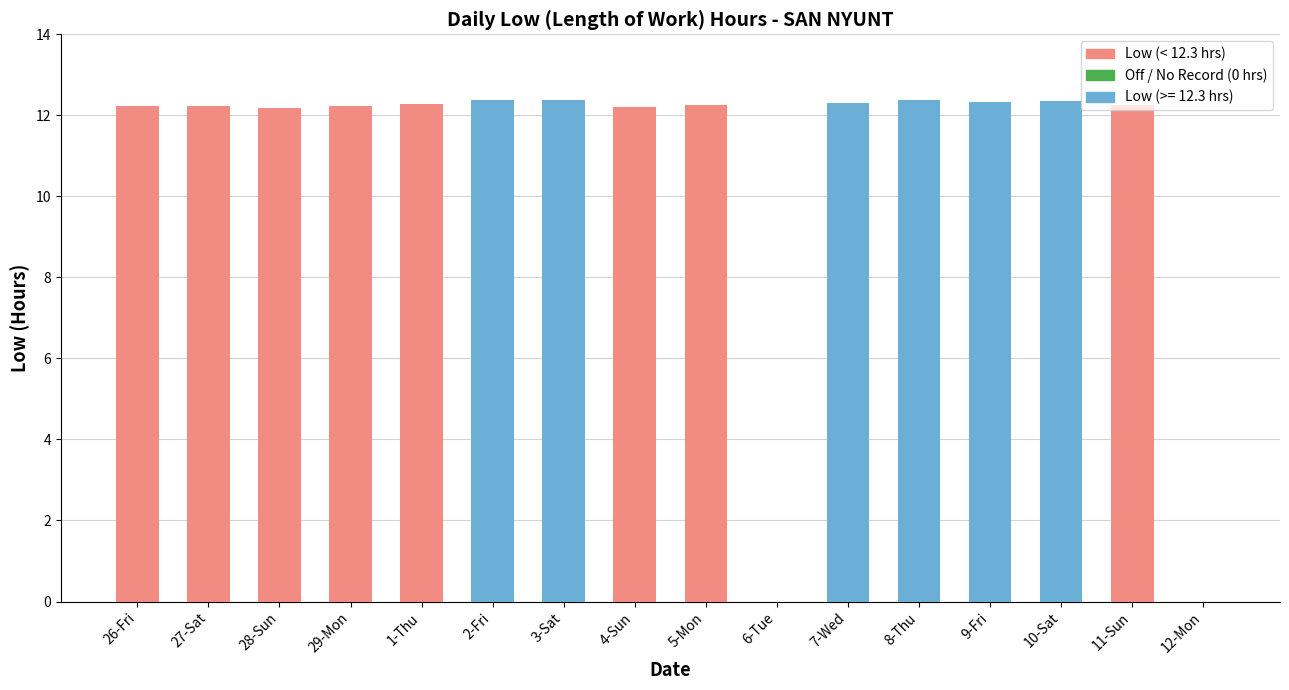

True or false: the data shows 18.2 at 1-Thu.

False